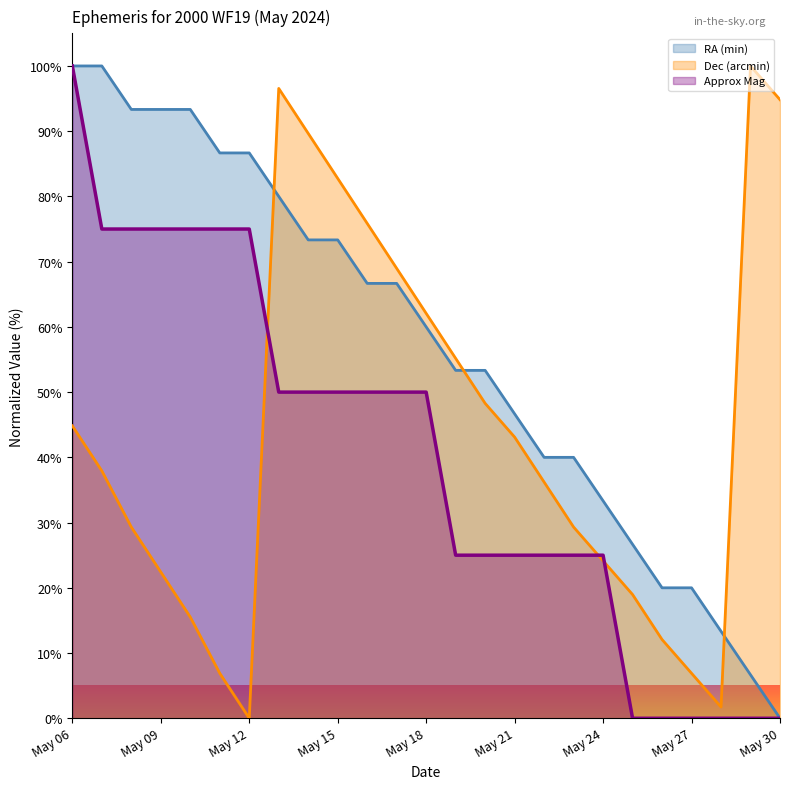

Reading left to right, extract all data points from this chart.

RA (min): 100.0	100.0	93.3	93.3	93.3	86.7	86.7	80.0	73.3	73.3	66.7	66.7	60.0	53.3	53.3	46.7	40.0	40.0	33.3	26.7	20.0	20.0	13.3	6.7	0.0
Dec (arcmin): 44.8	37.9	29.3	22.4	15.5	6.9	0.0	96.6	89.7	82.8	75.9	69.0	62.1	55.2	48.3	43.1	36.2	29.3	24.1	19.0	12.1	6.9	1.7	100.0	94.8
Approx Mag: 100.0	75.0	75.0	75.0	75.0	75.0	75.0	50.0	50.0	50.0	50.0	50.0	50.0	25.0	25.0	25.0	25.0	25.0	25.0	0.0	0.0	0.0	0.0	0.0	0.0